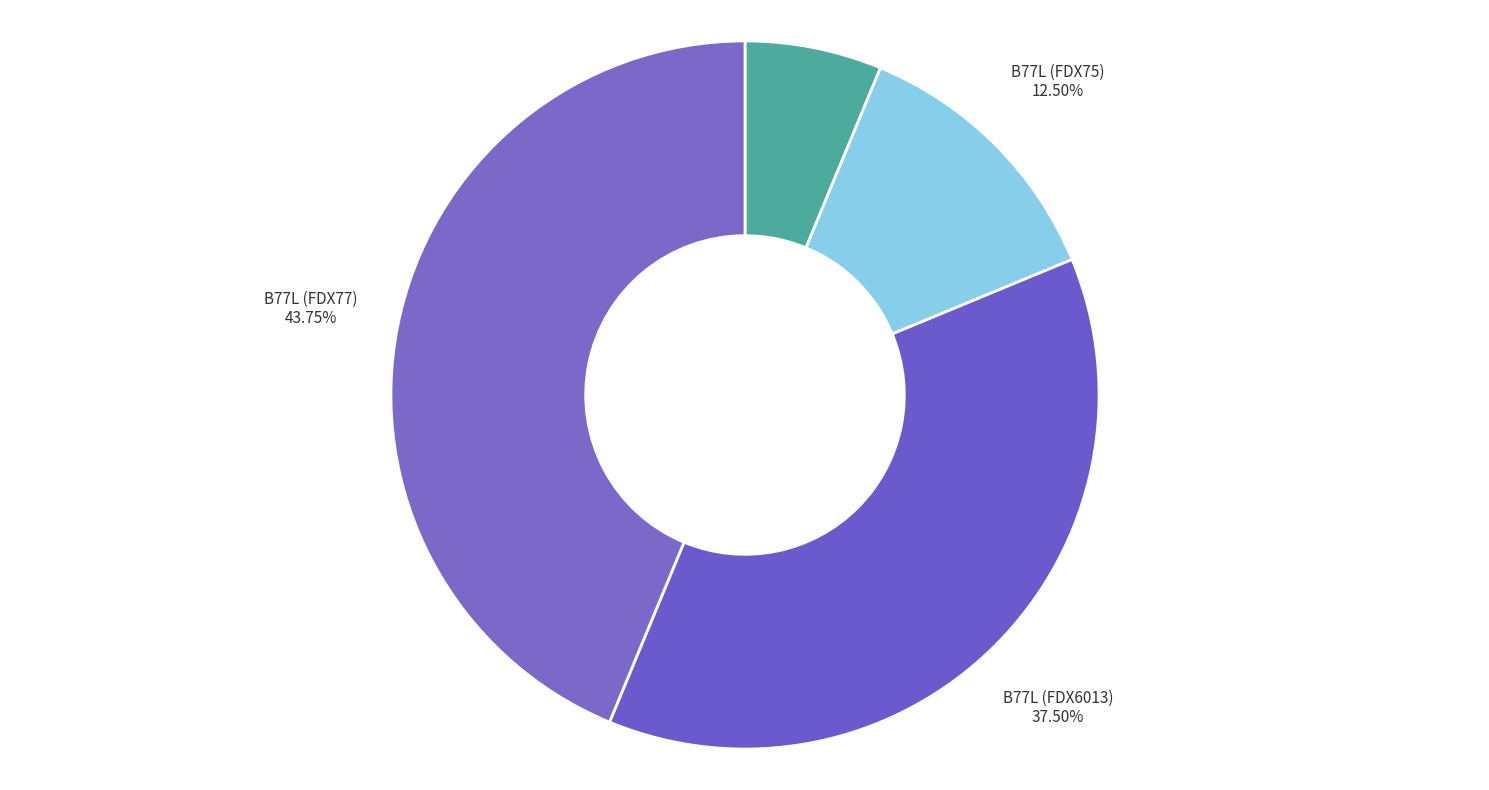

True or false: MD11 accounts for 18% of the total.

False